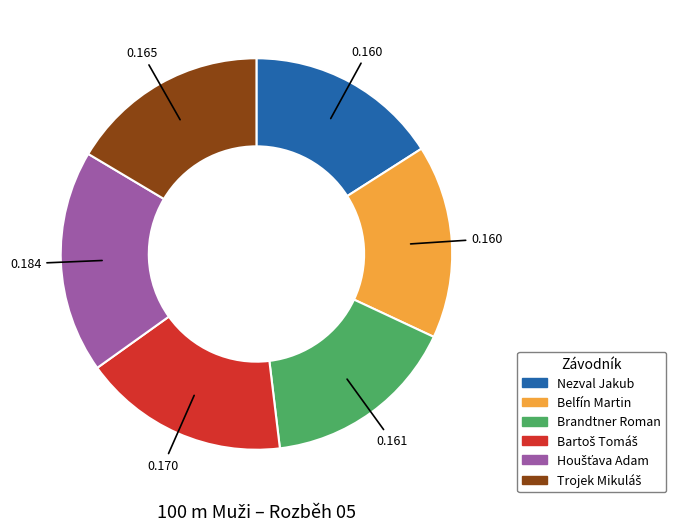

Is the sum of Nezval Jakub and Belfín Martin greater than half?

No